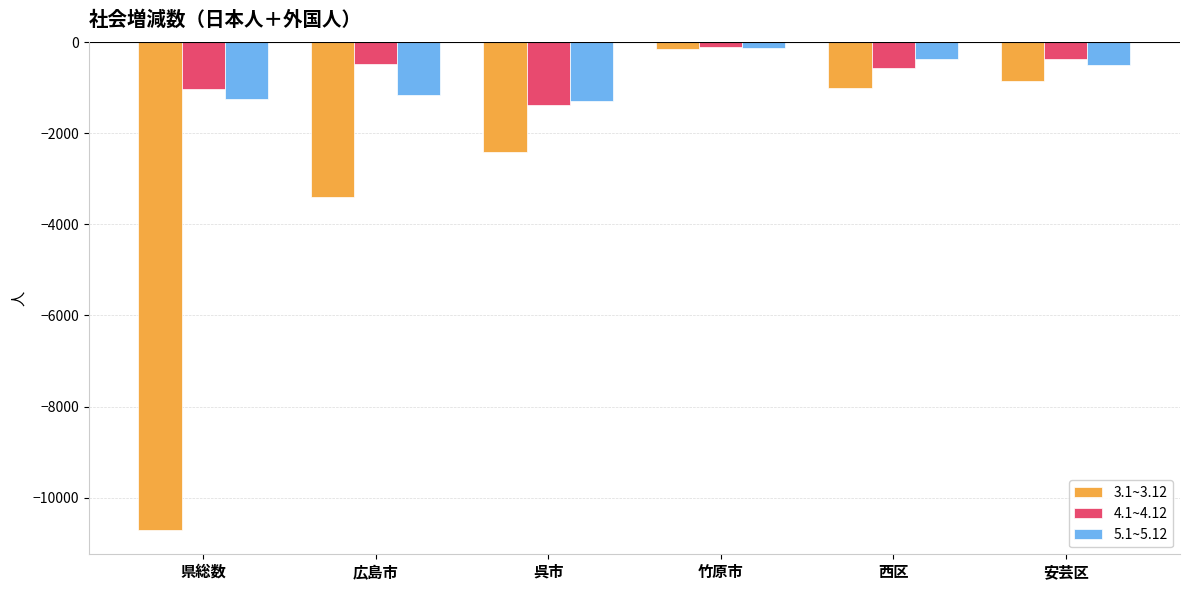

What is the label of the 4th bar from the right?

呉市